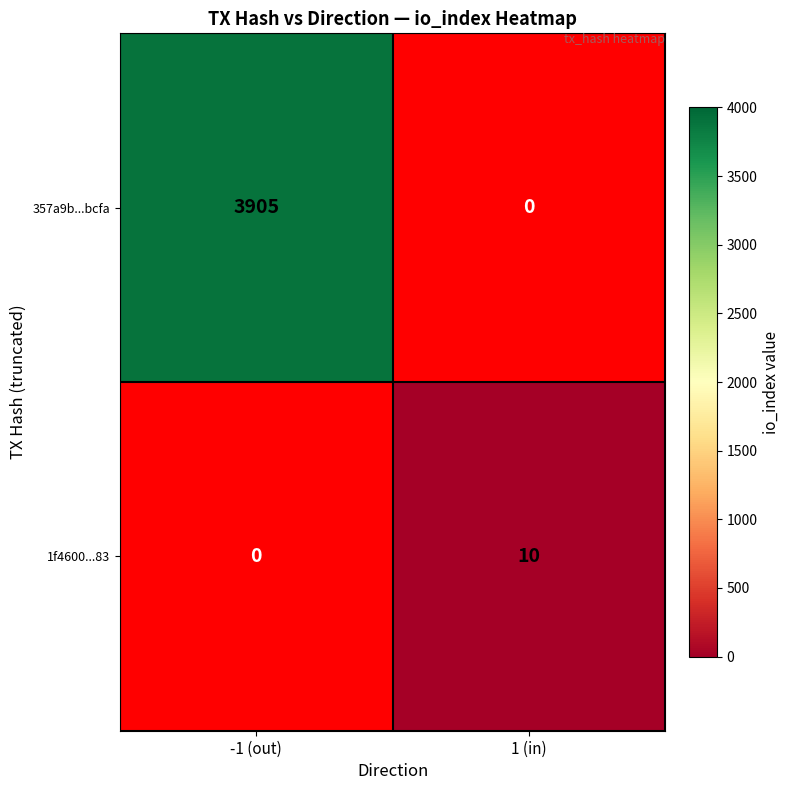

The value of 1f4600...83 at 1 (in) is 4.9. True or false?

False